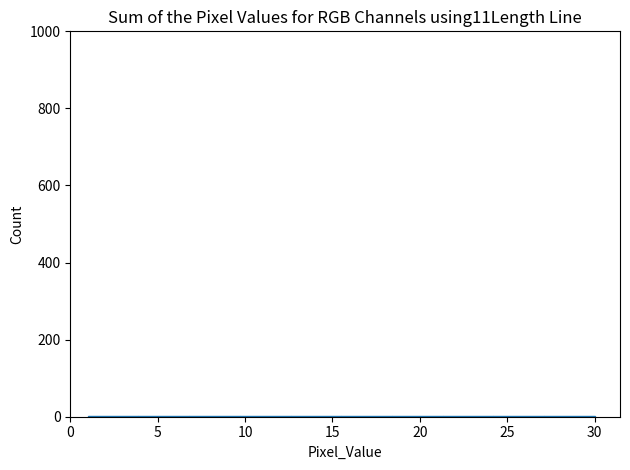

Reading left to right, list every bar in this chart as the range it spans on the x-axis followed by its height. Neither the bar edges nor the heights are printed on the chart, so give them approximately, as read against the axes.

1.0 to 3.9: under 20
3.9 to 6.8: under 20
6.8 to 9.7: under 20
9.7 to 12.6: under 20
12.6 to 15.5: under 20
15.5 to 18.4: under 20
18.4 to 21.3: under 20
21.3 to 24.2: under 20
24.2 to 27.1: under 20
27.1 to 30.0: under 20